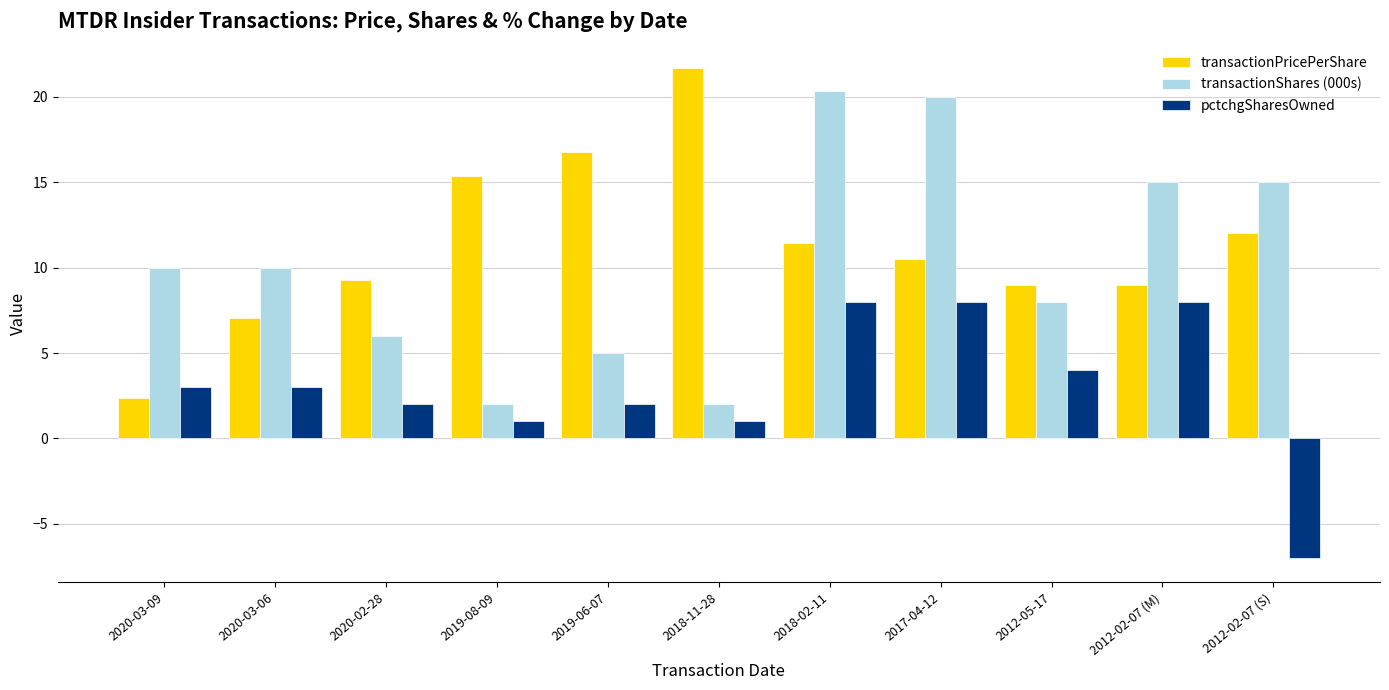

What is the difference between the highest and lowest values at 2018-11-28?

20.7